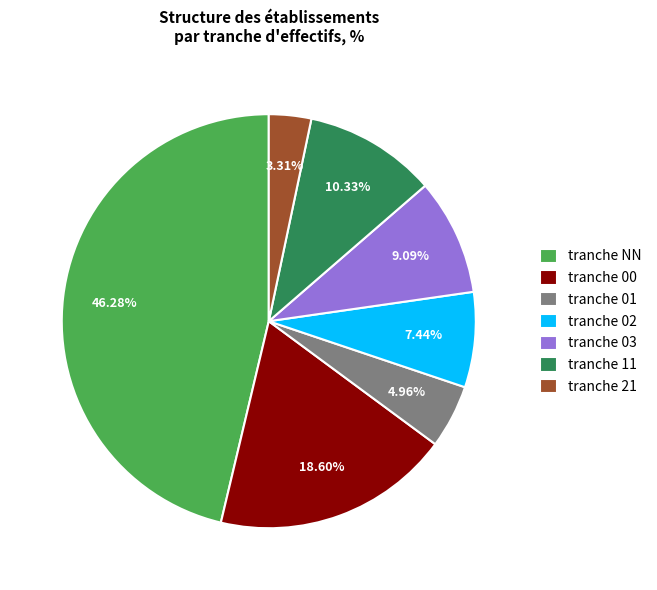

Is the sum of tranche NN and tranche 21 greater than half?

No